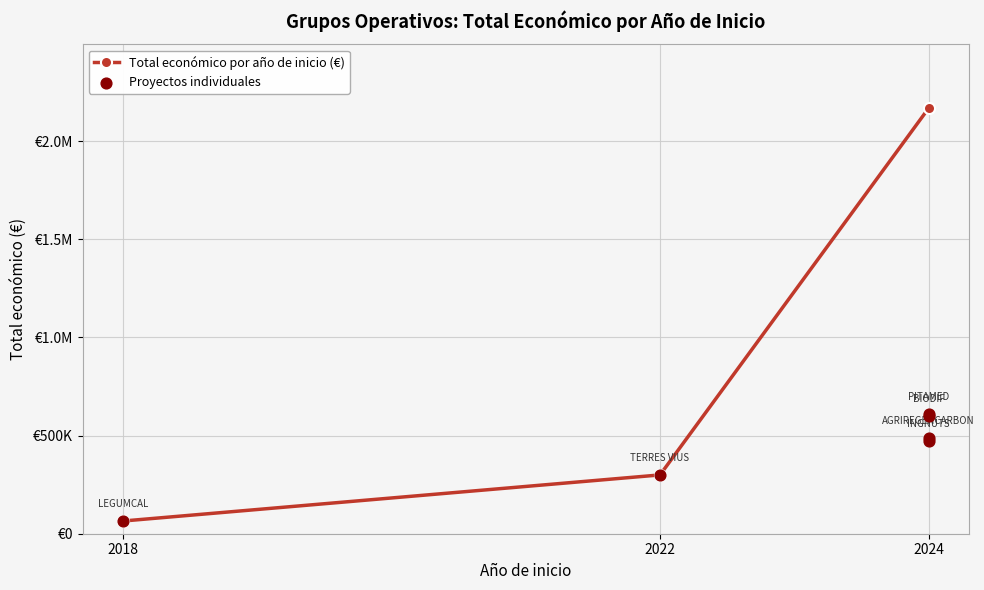

What is the change in value from 2022 to 2024?

+171074